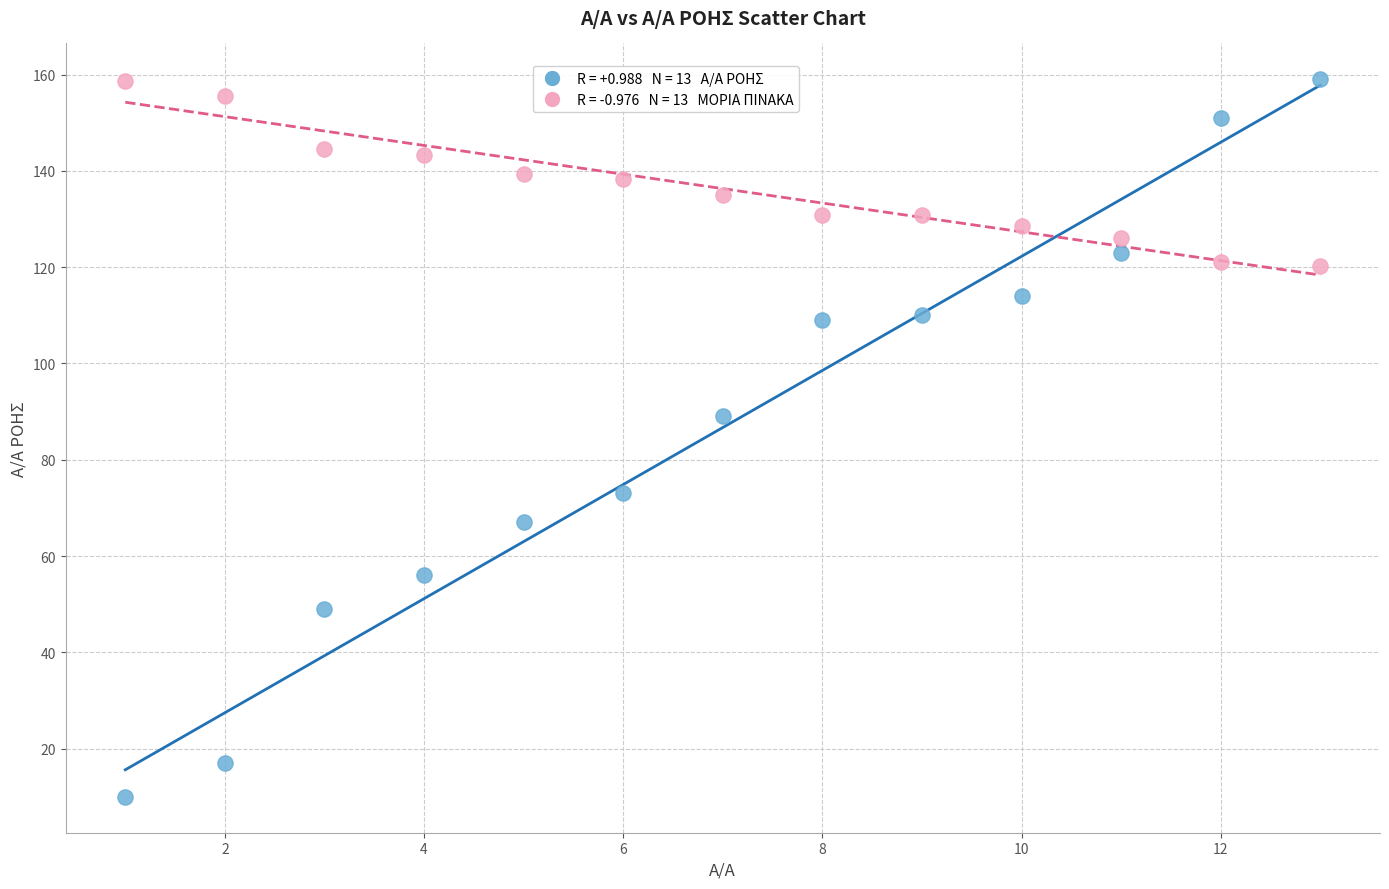

Across all series, what Y value is closest to 84?

89.0